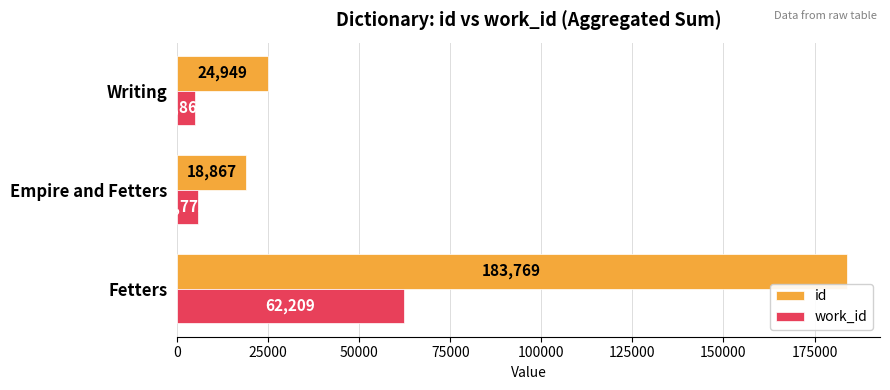

List the series in order of their peak value, lowest first.

work_id, id